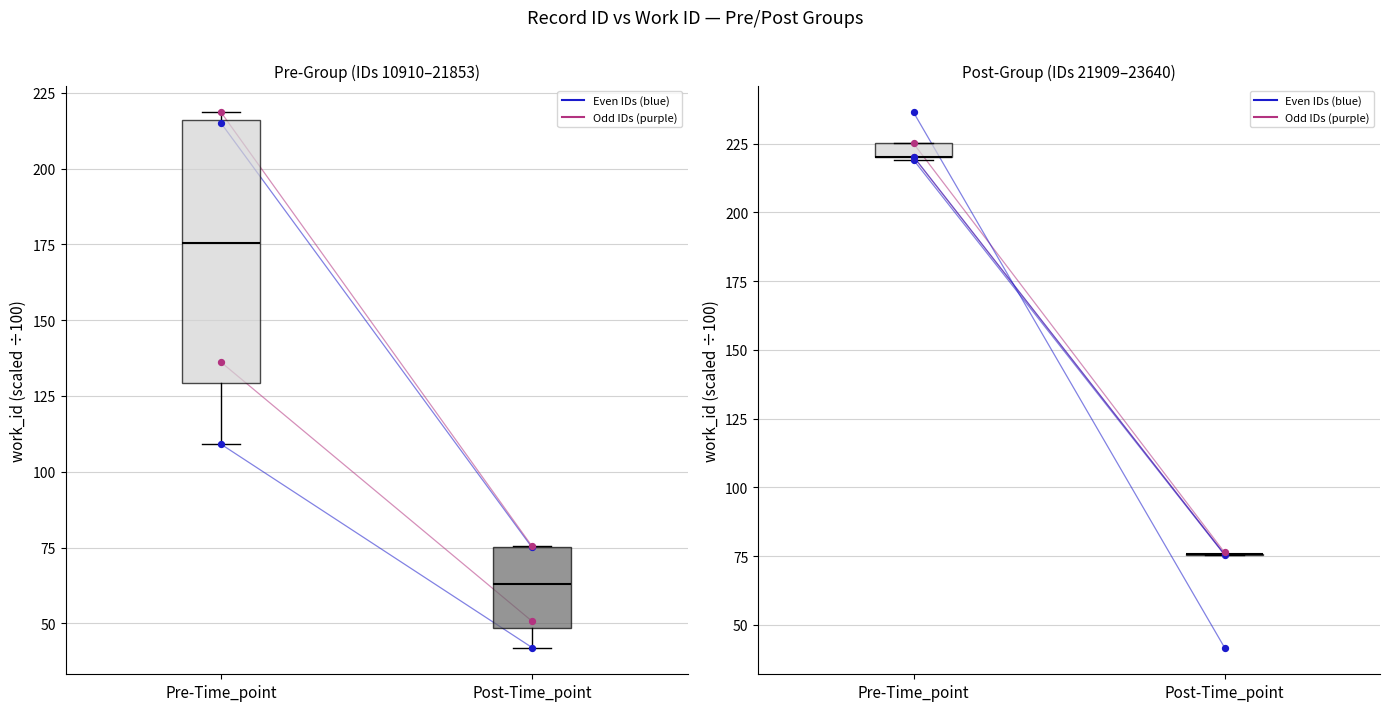

Which series has the largest total across all categories?

id_21909